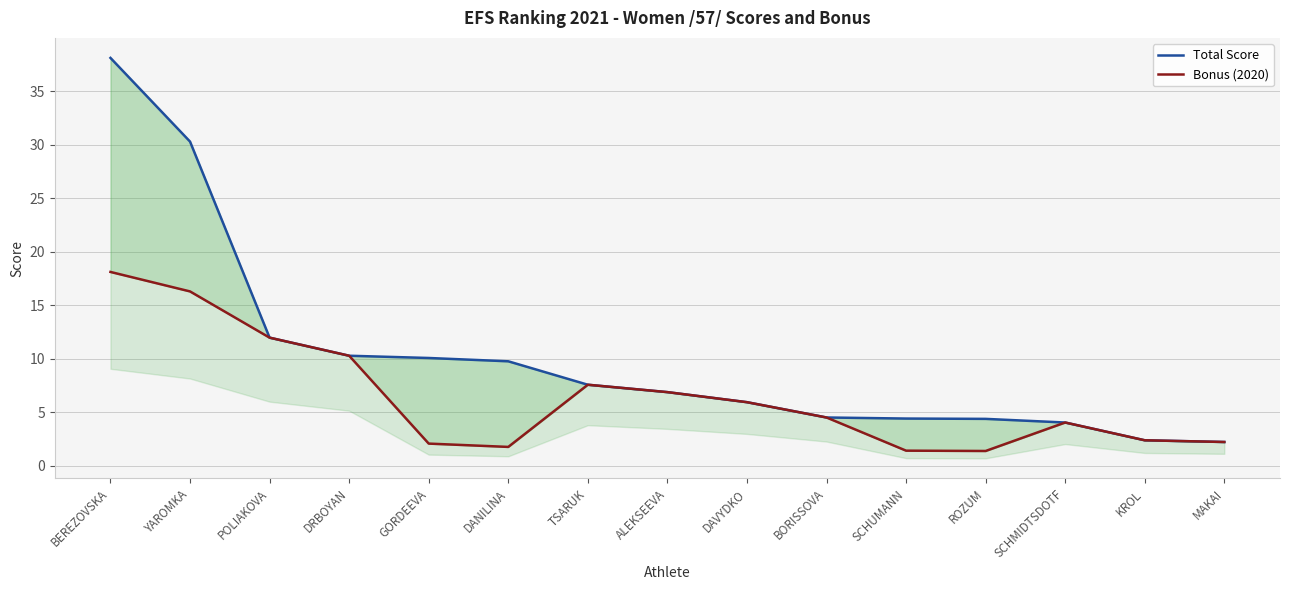

What is the sum of the Total Score values at SCHMIDTSDOTF and SCHUMANN?

8.4